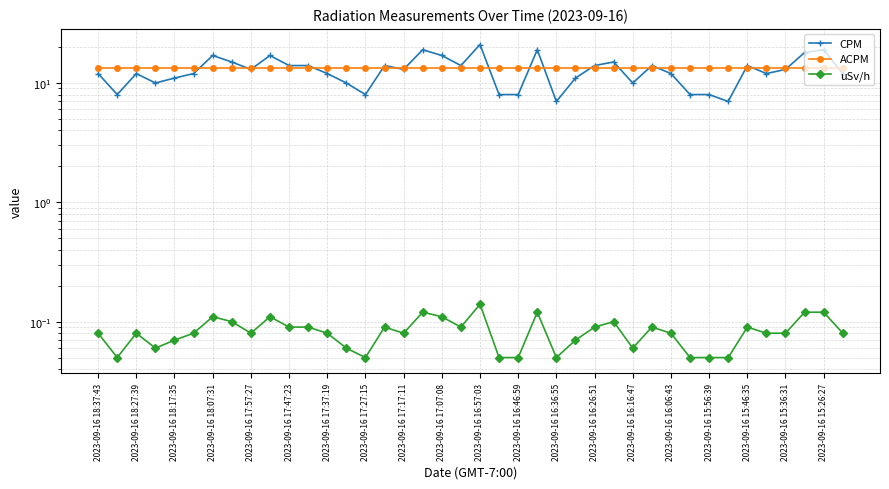

The value of uSv/h at 2023-09-16 16:06:43 is 0.1. True or false?

True